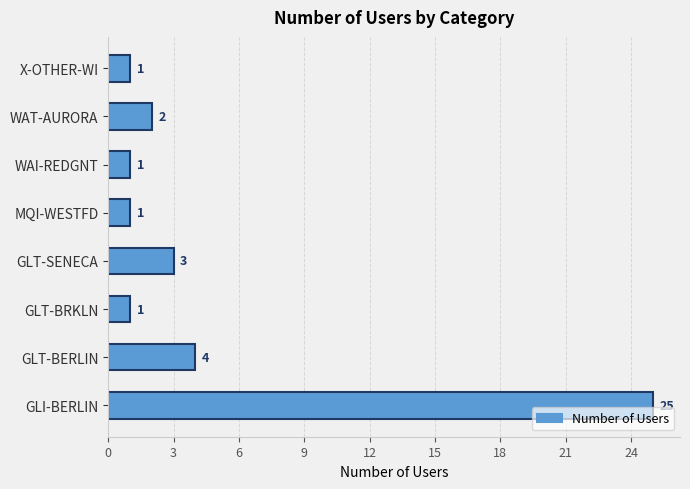

At which category does the chart reach its peak across all series?

GLI-BERLIN